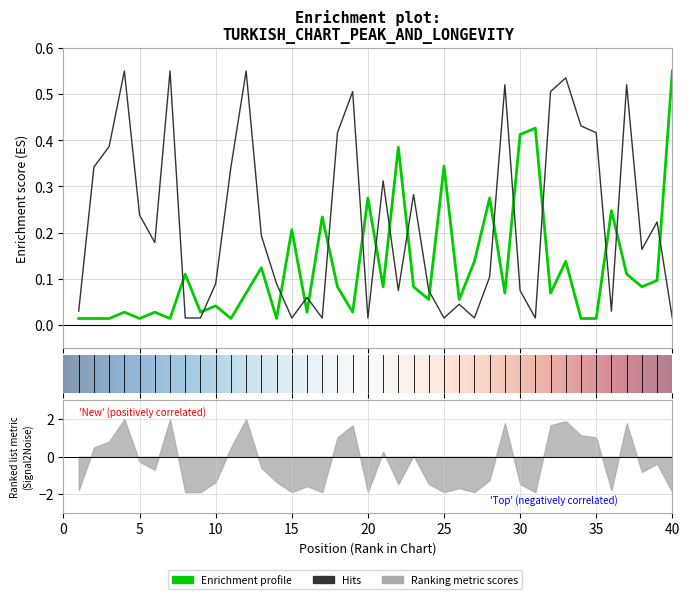

What is the difference between the Weeks on Chart values at 14 and 7?

0.5